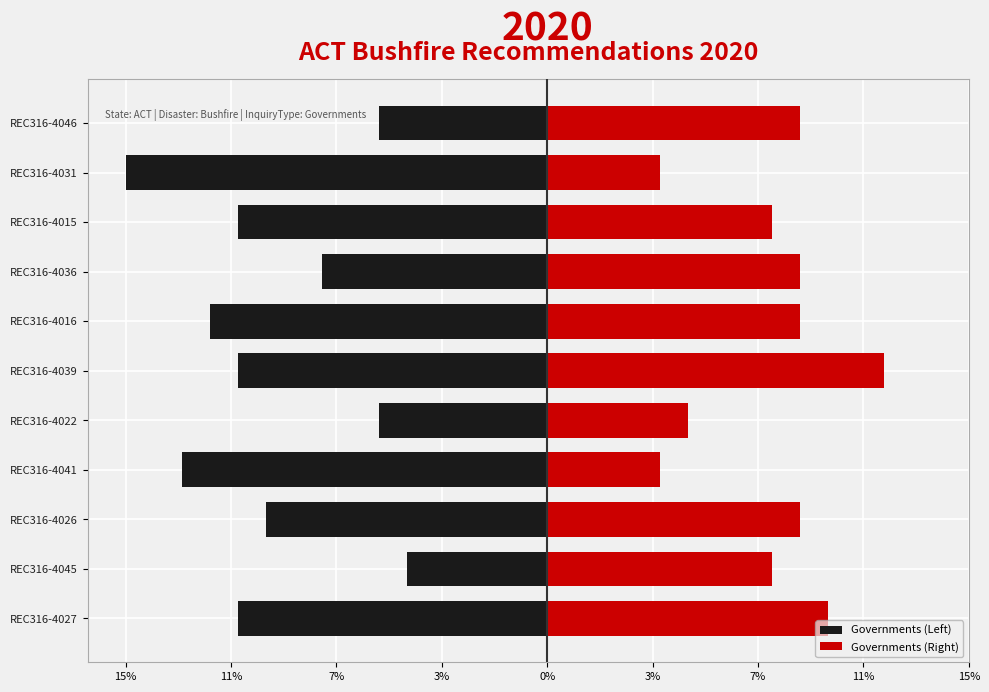

What are all the series names shown in the legend?

Governments (Left), Governments (Right)